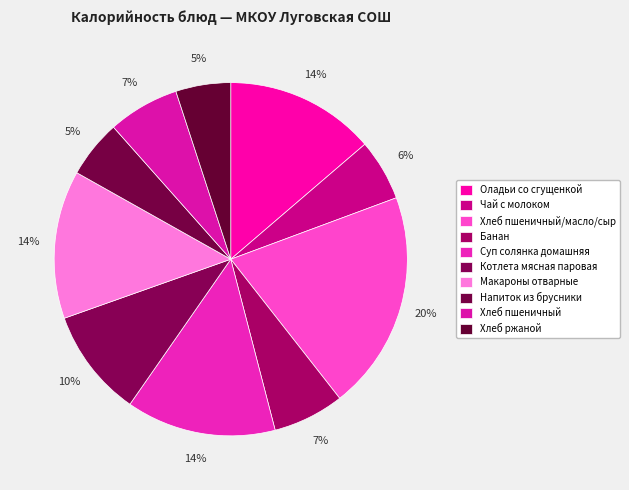

Count the number of slices in the pie.

10